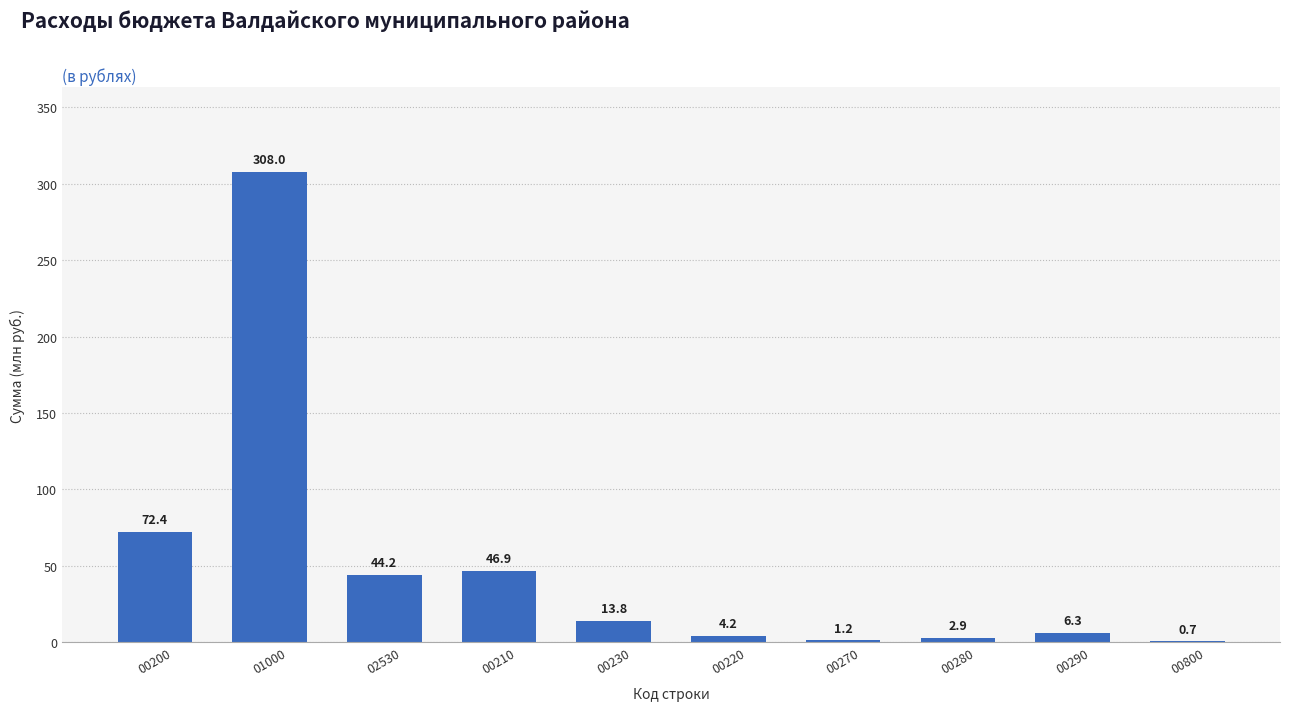

What is the maximum value shown in the chart?

308.0